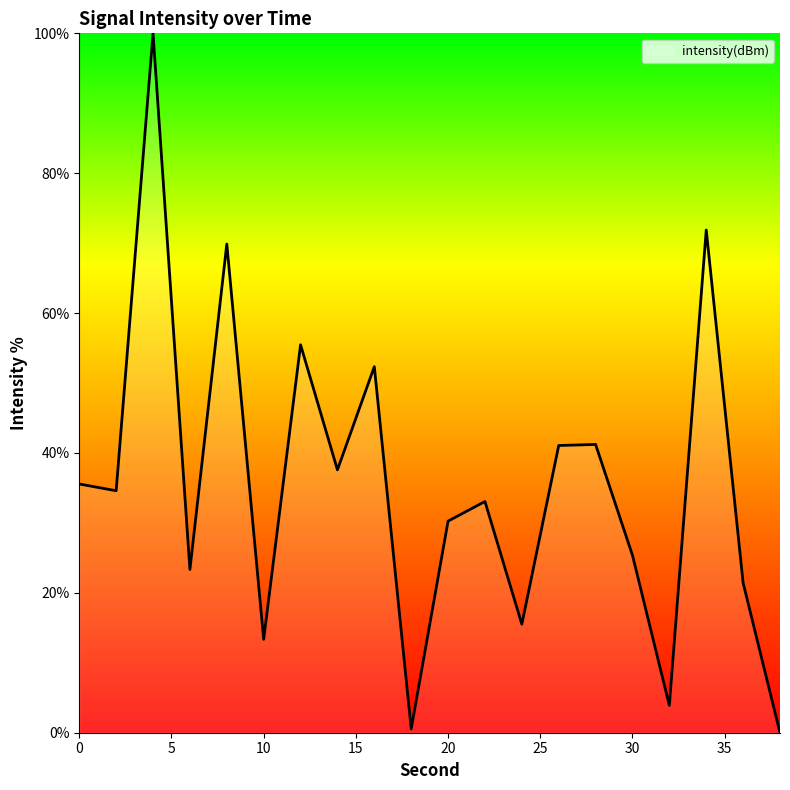

What is the maximum value shown in the chart?

100.0